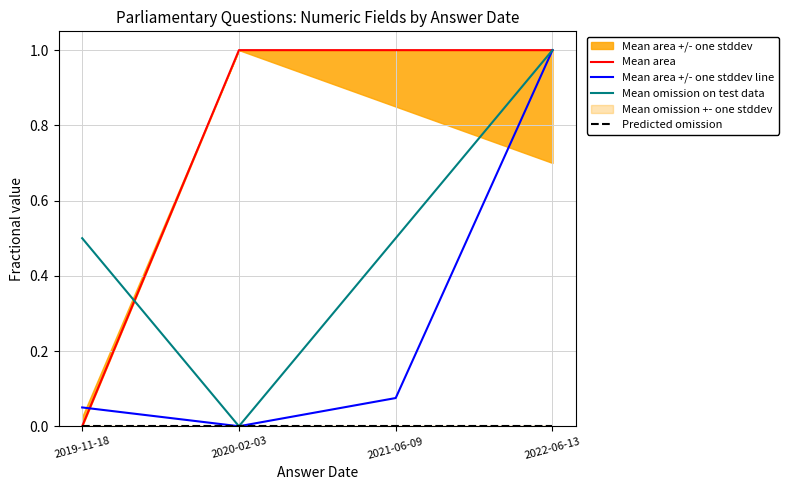

Which label corresponds to the smallest value in the chart?

2019-11-18